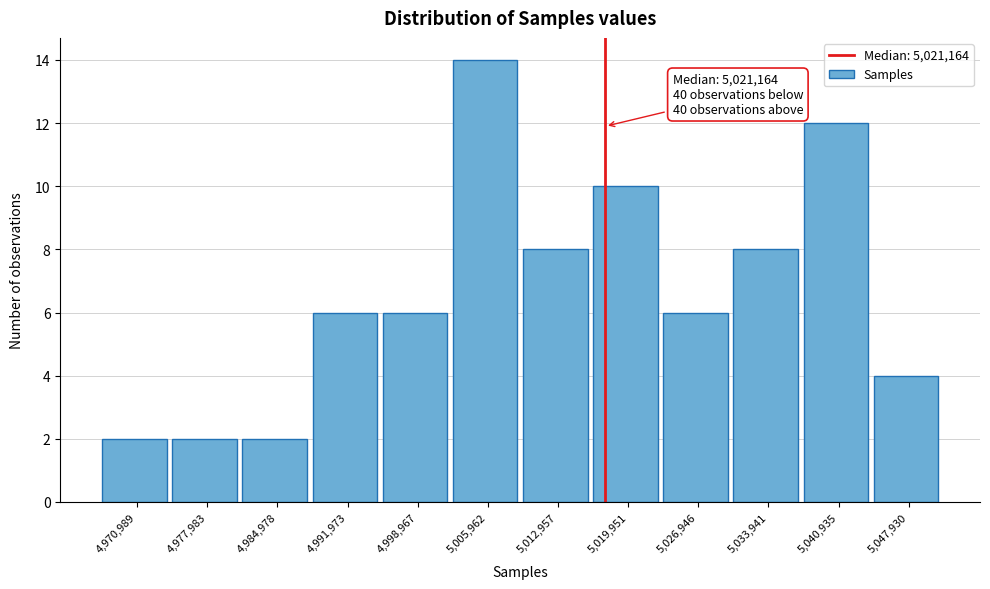

Reading left to right, what are all the values shown in this chart?

2	2	2	6	6	14	8	10	6	8	12	4